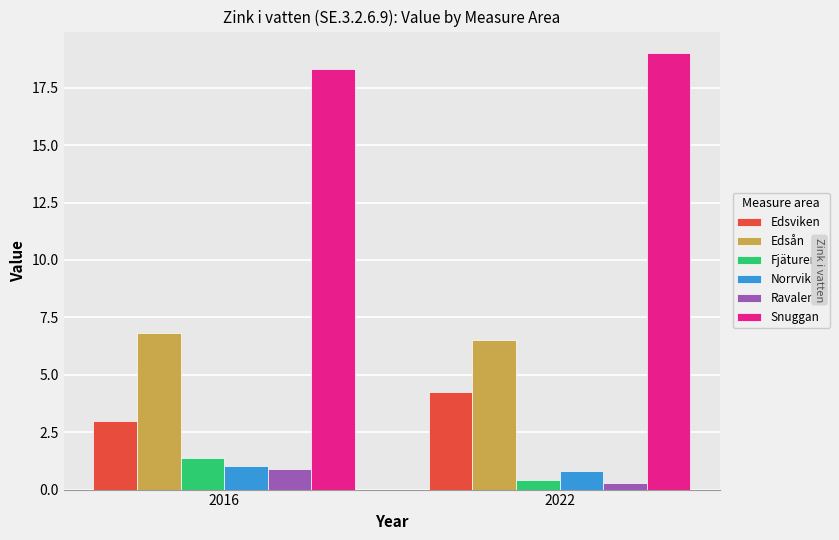

Which label corresponds to the smallest value in the chart?

2022